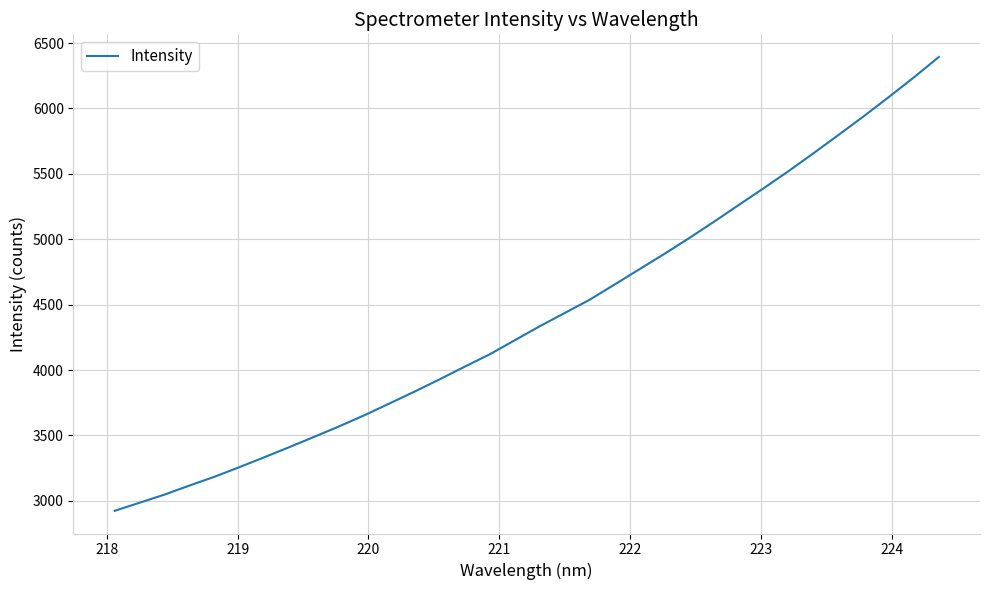

What is the difference between the maximum and minimum values?

3469.1